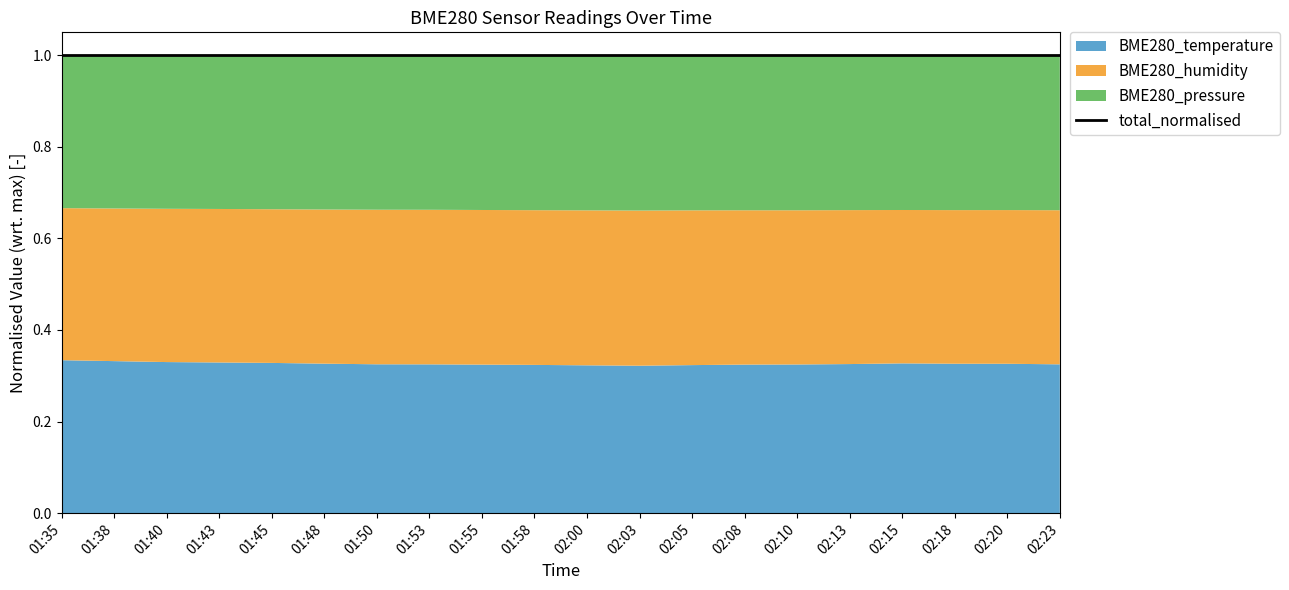

Count the number of categories in the chart.

20